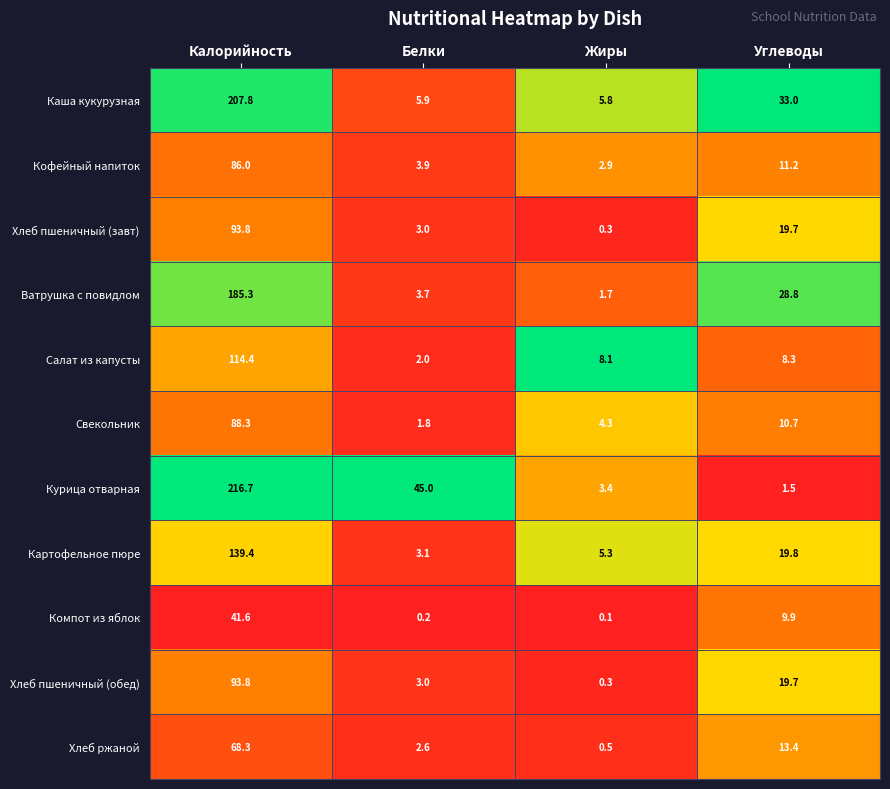

At which label does Курица отварная first exceed 45?

Калорийность